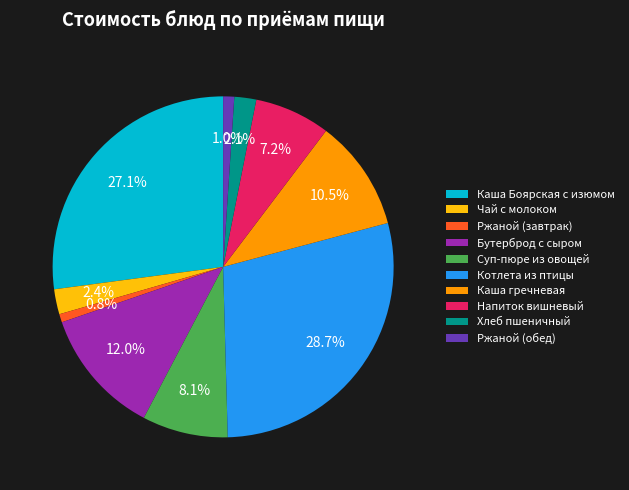

Approximately how many times larger is the value at Бутерброд с сыром compared to Суп-пюре из овощей?

1.5